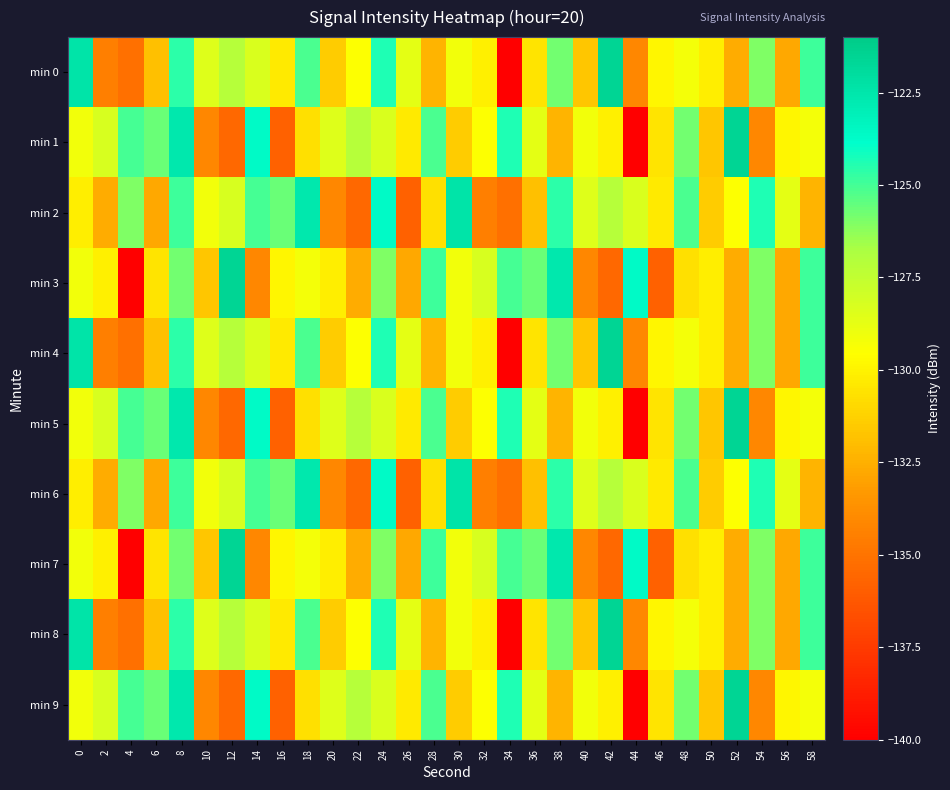

Rank the series at 30 from highest to lowest value.

min 2, min 6, min 0, min 4, min 8, min 3, min 7, min 1, min 5, min 9